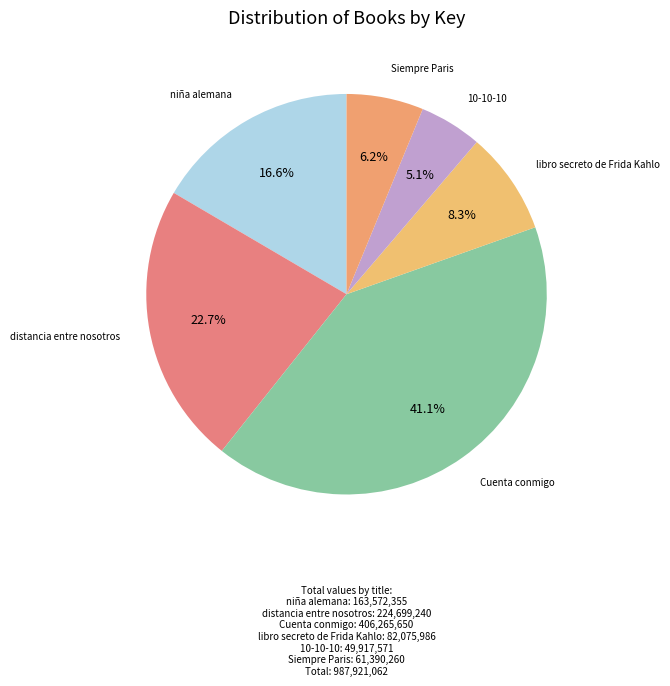

How many slices are in this pie chart?

6